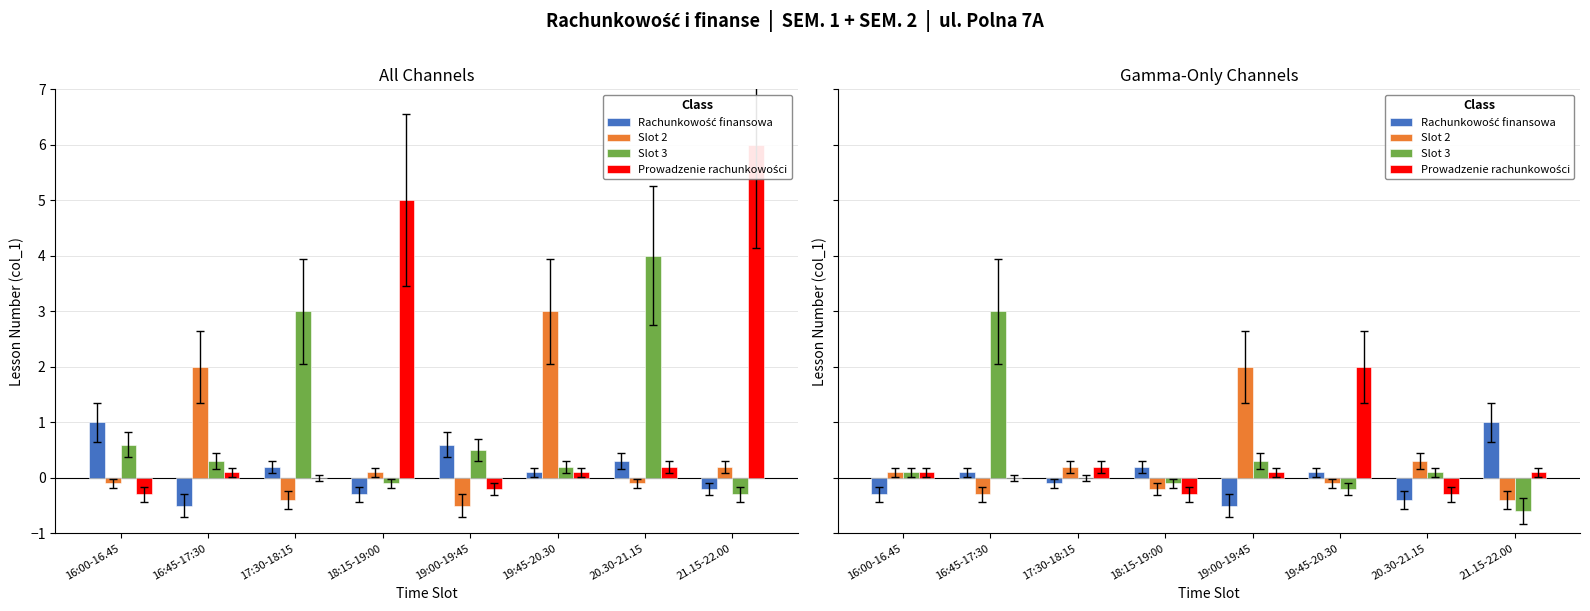

Is the value of Prowadzenie rachunkowości at 16:00-16.45 greater than the value of Rachunkowość finansowa at 21.15-22.00?

No